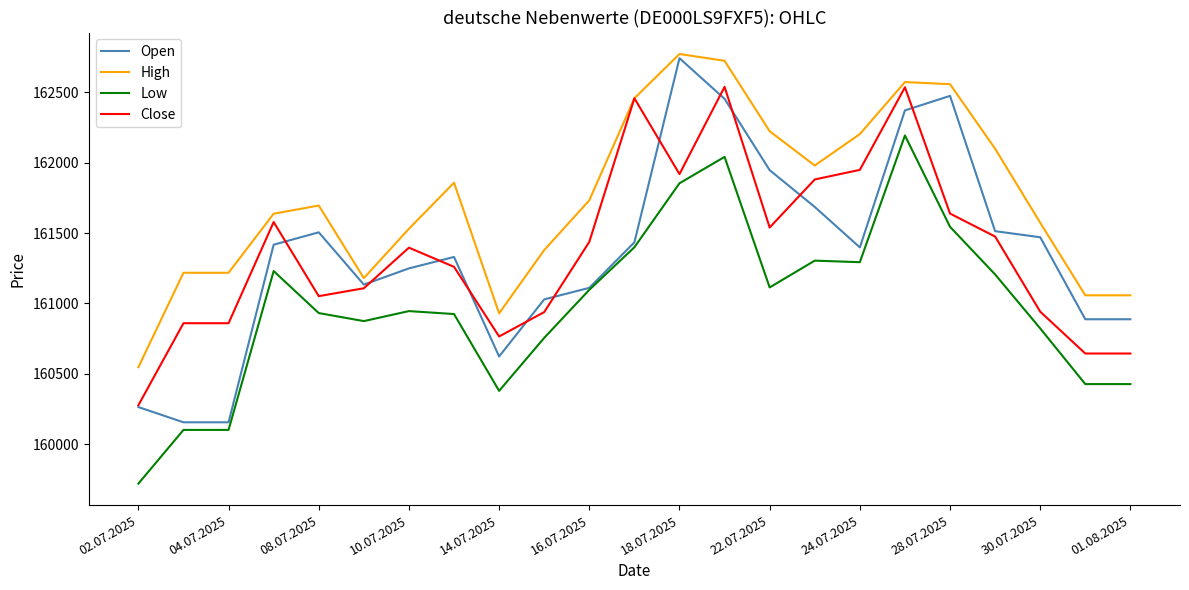

True or false: High and Low intersect in this chart.

False